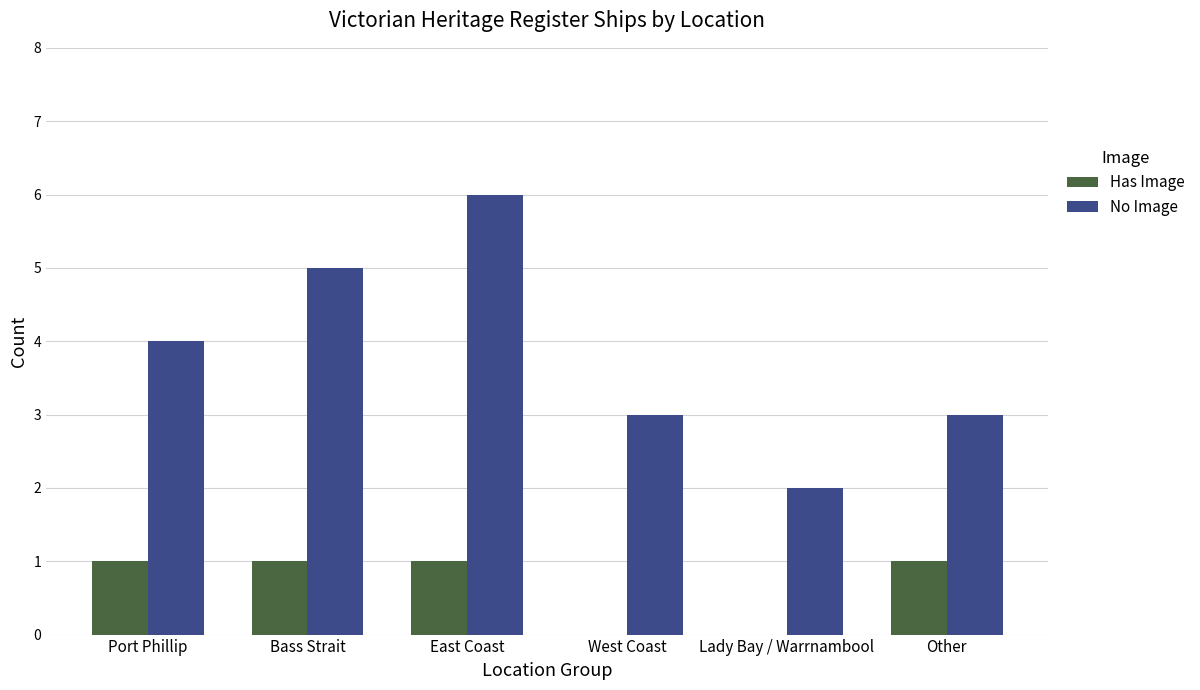

What is the greatest value displayed?

6